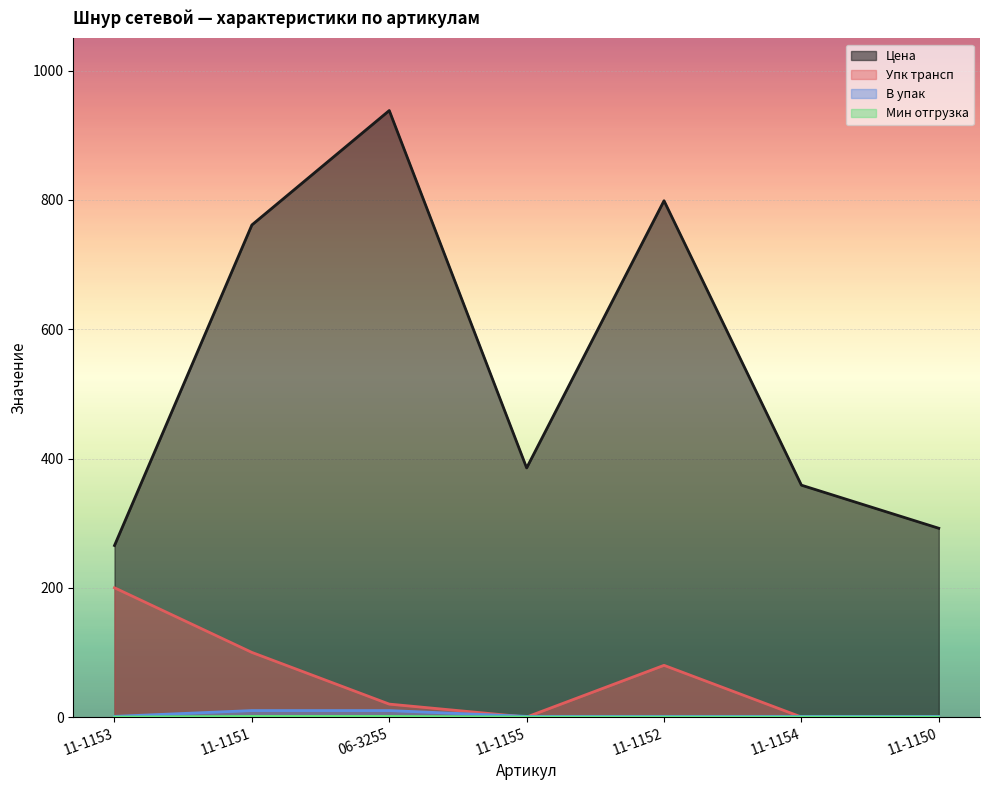

List the labels in order of В упак value, largest first.

11-1151, 06-3255, 11-1153, 11-1155, 11-1152, 11-1154, 11-1150